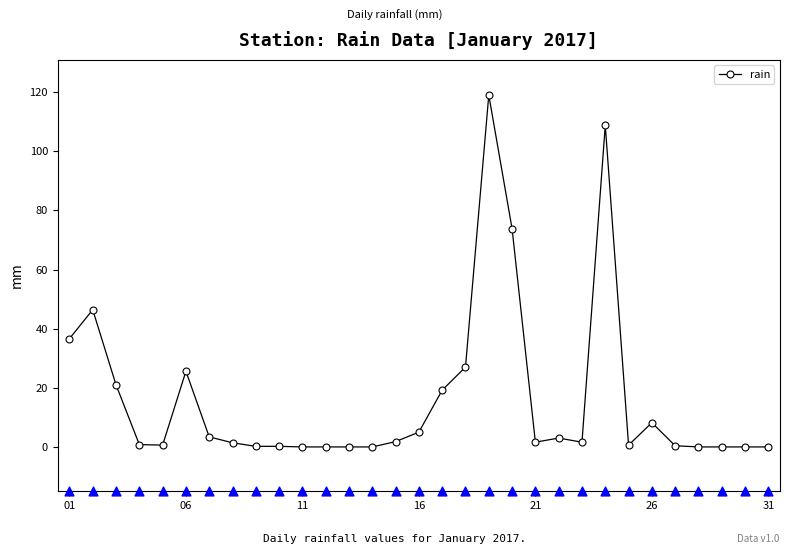

The rain series shows 25.6 at 06. True or false?

True